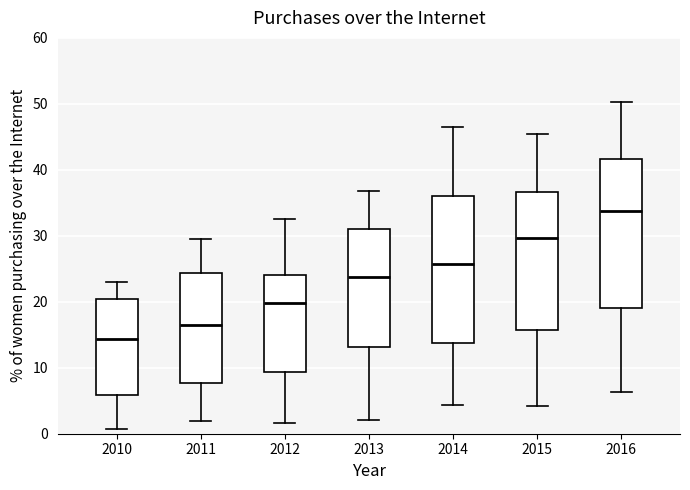

Where does the median line of the box at x = 2011 sit on the y-axis? The values are not printed on the chart, so give them approximately, as read against the axis.

17